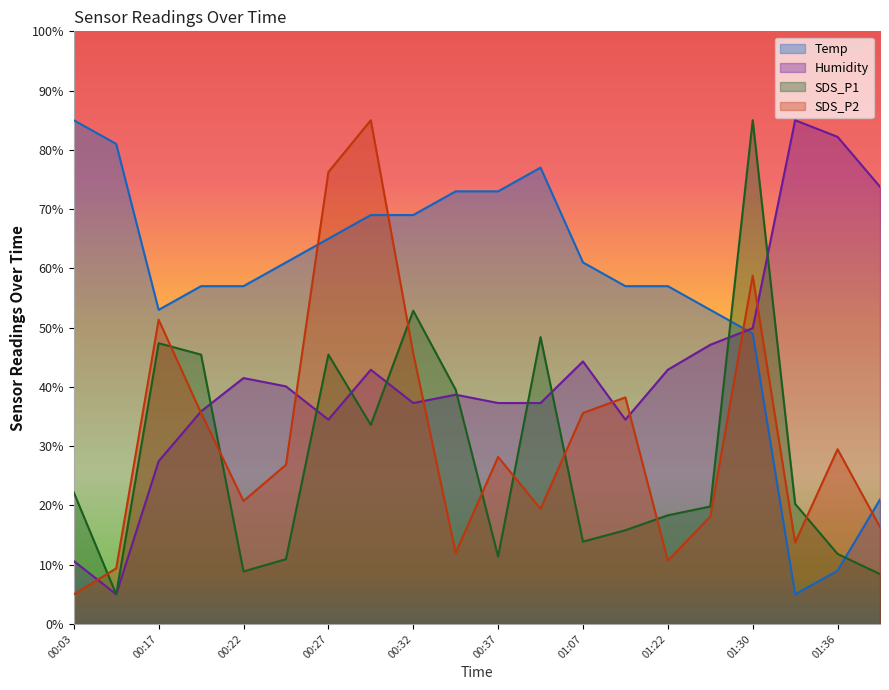

At how many categories does at least one series exceed 59?

14